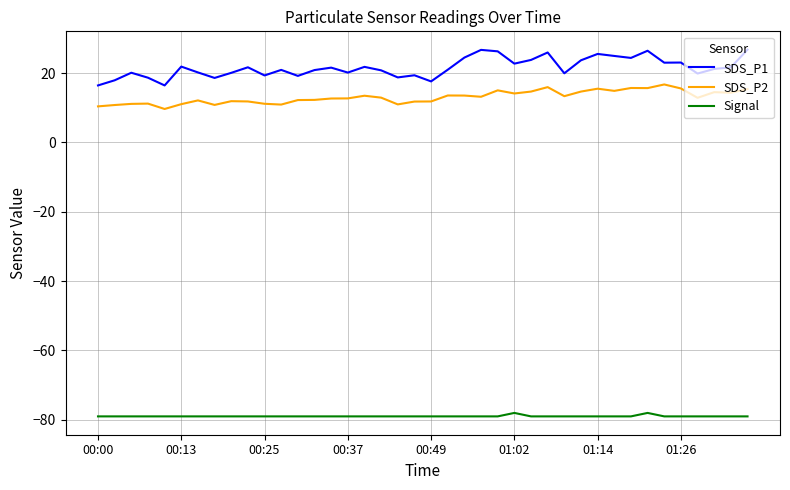

True or false: Signal and SDS_P2 intersect in this chart.

False